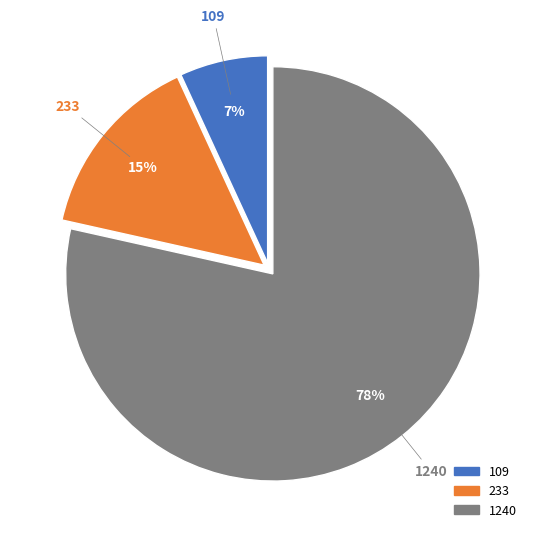

What percentage is the 109 slice, to the nearest percent?

7%